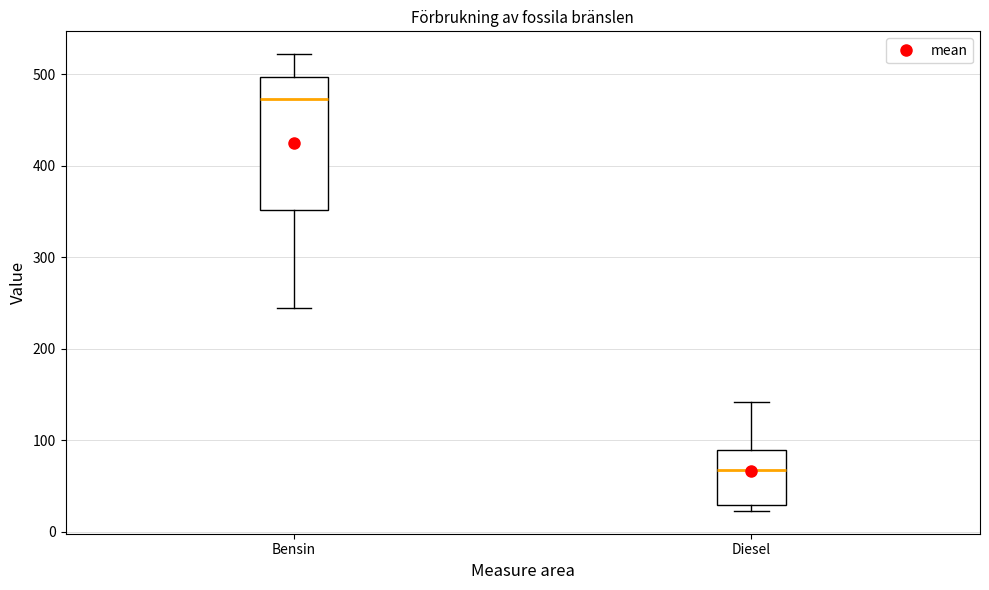

Where does the median line of the box for Diesel sit on the y-axis? The values are not printed on the chart, so give them approximately, as read against the axis.

70